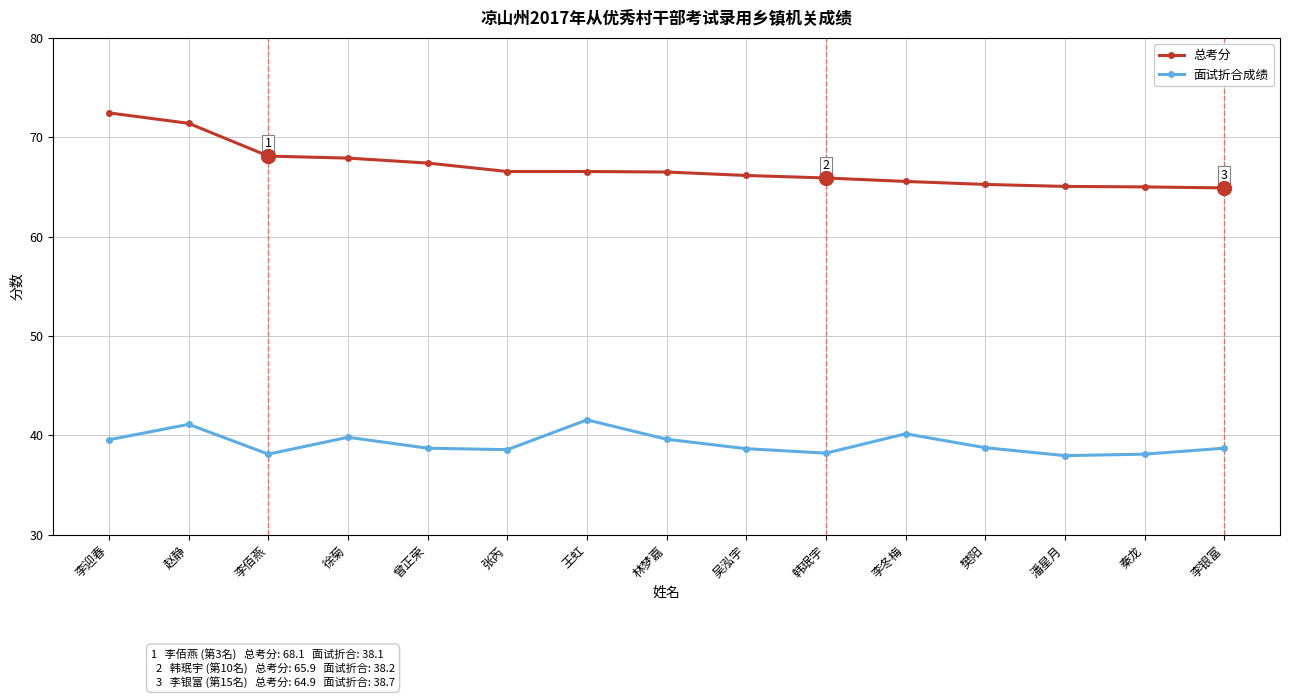

What position from the left is 李银富?

15